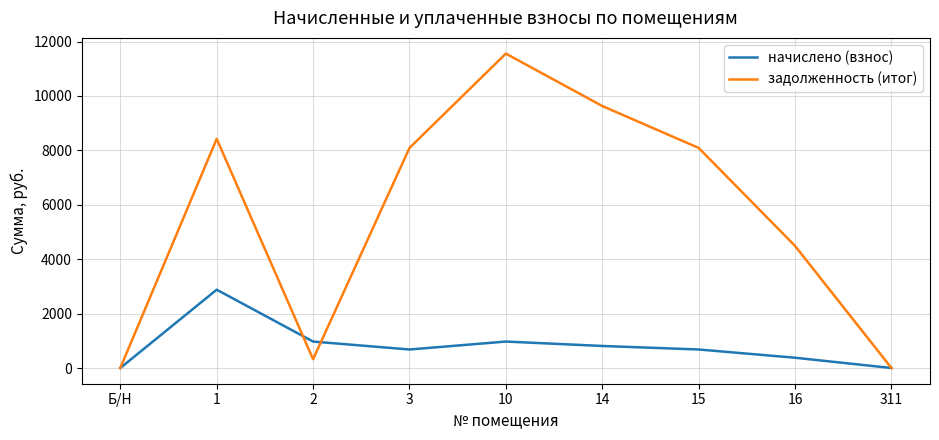

Does the chart display data point markers on the line(s)?

No